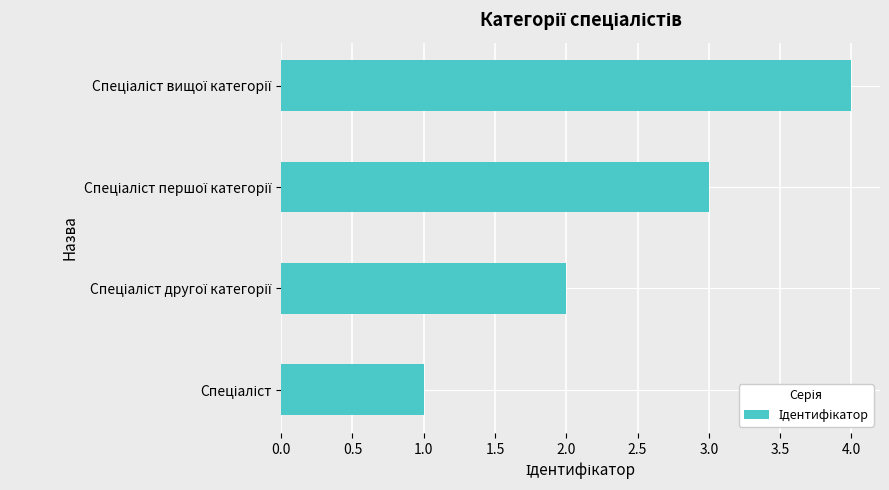

What is the difference between the maximum and minimum values?

3